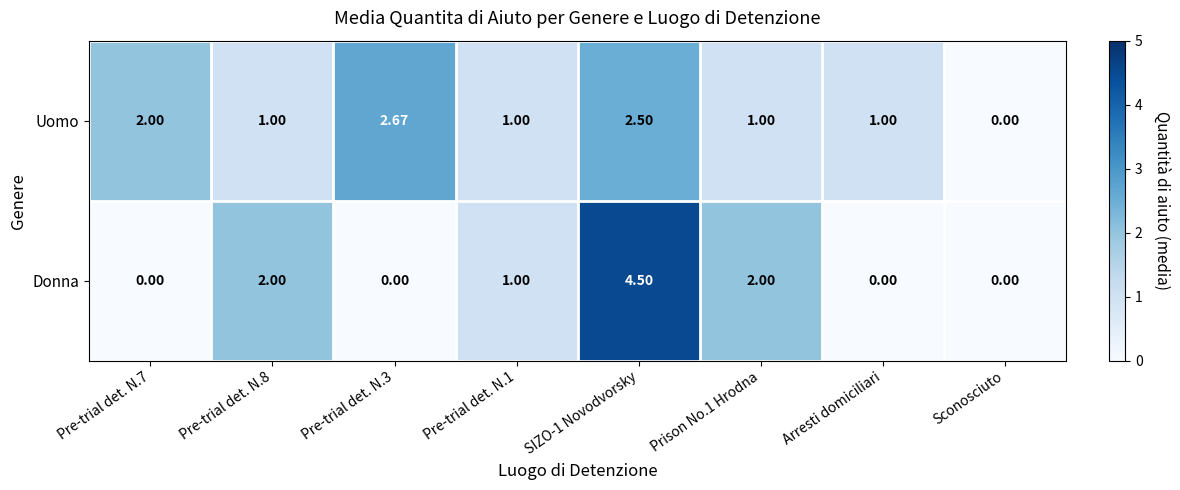

Which series has the largest range (max minus min)?

Donna